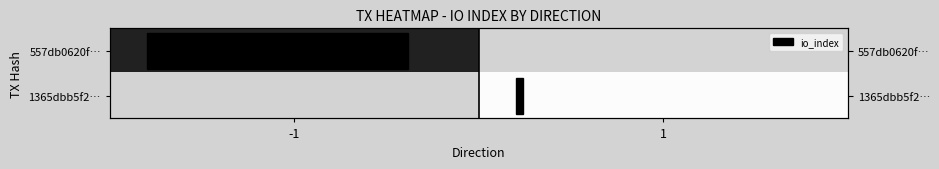

At which category does the chart reach its peak across all series?

-1